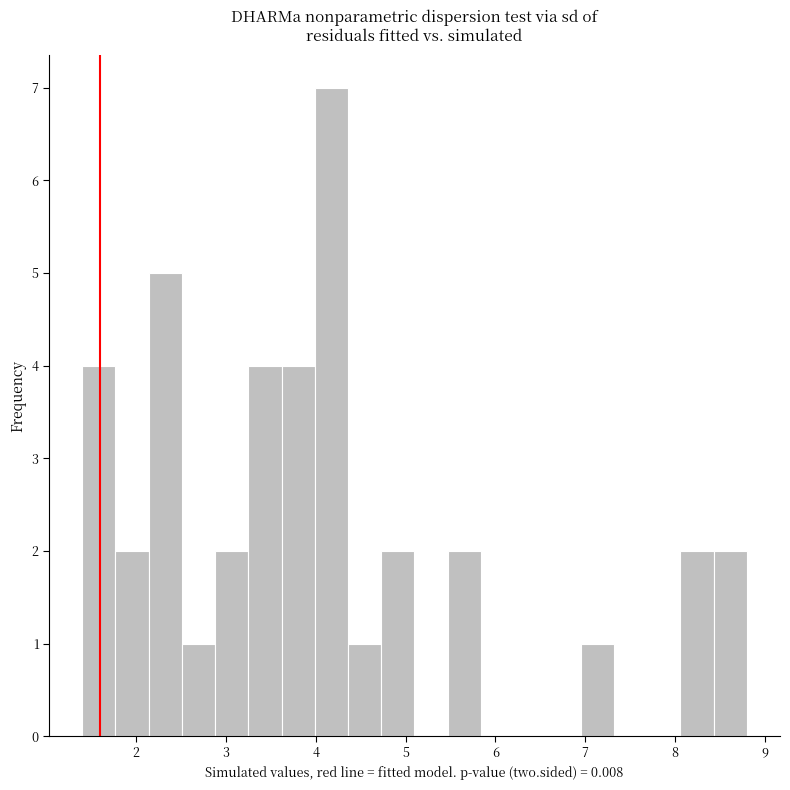

Read against the x-axis, roughly where is the centre of the tallest bar?

4.2